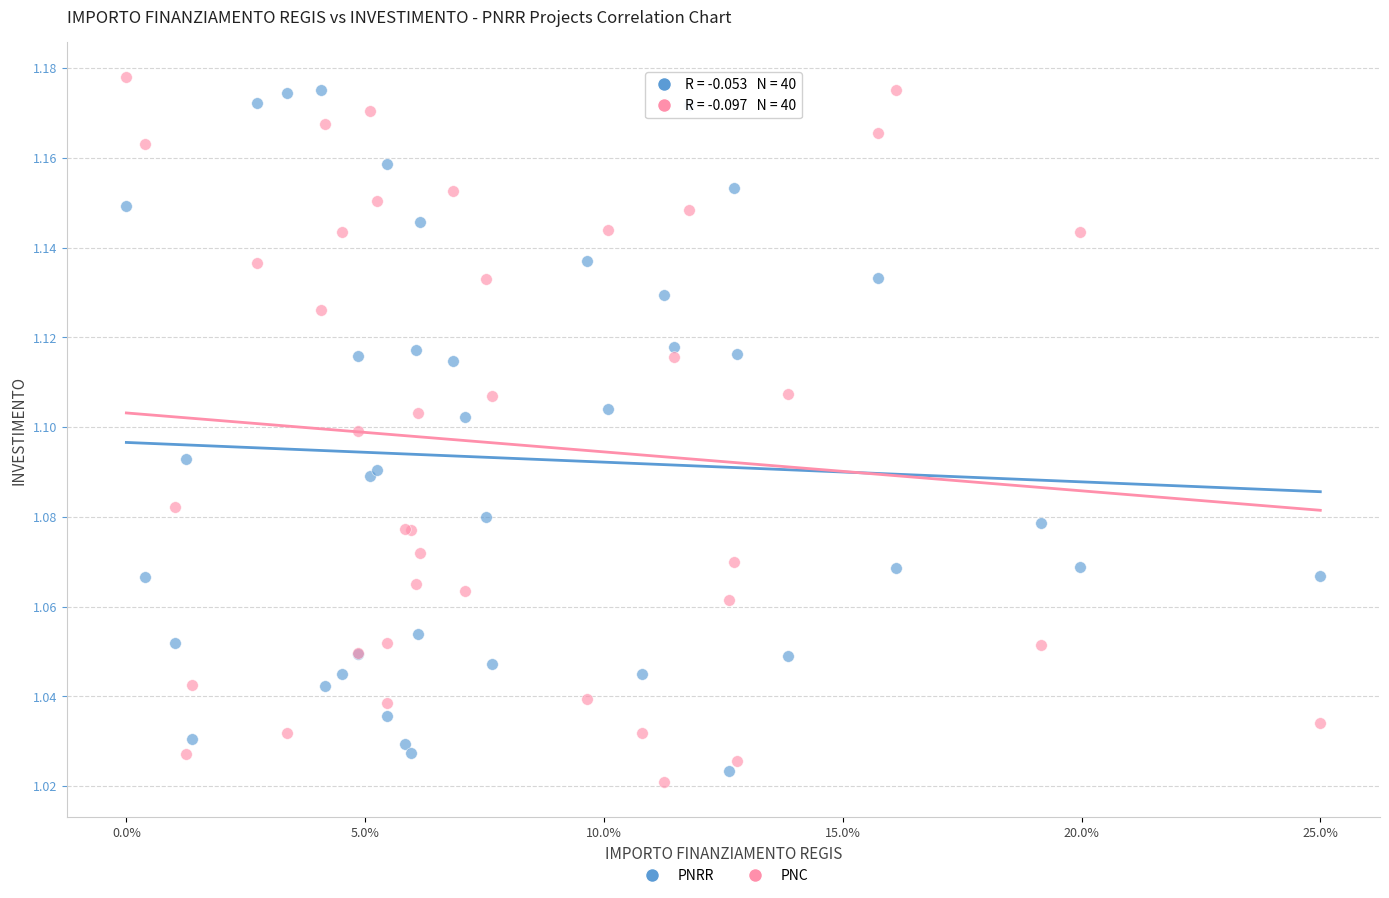

Which series contains the highest Y value?

PNC